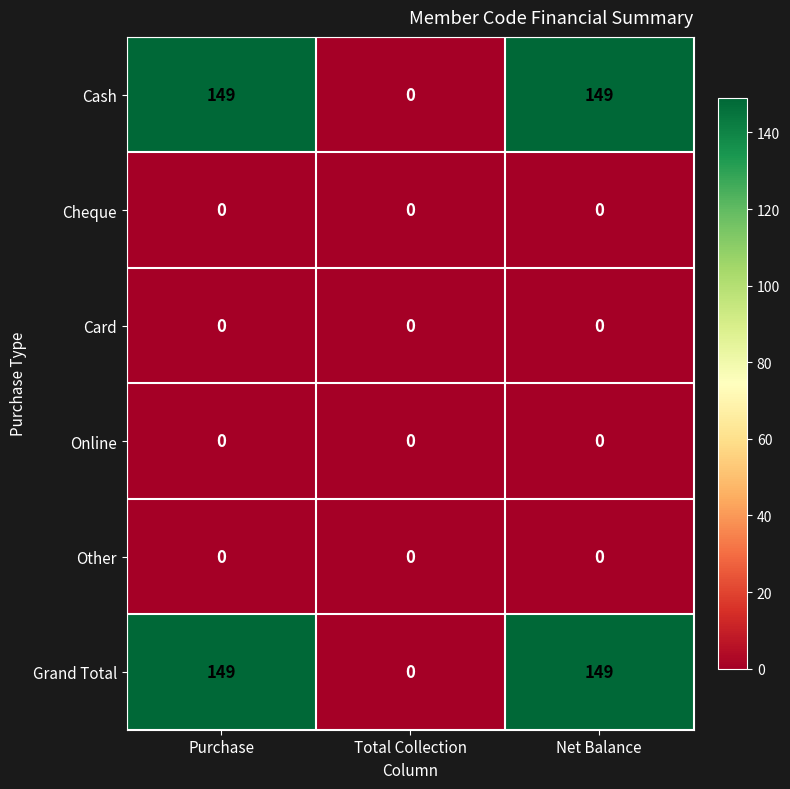

What is the approximate value of Grand Total at Purchase, to the nearest 10?

150